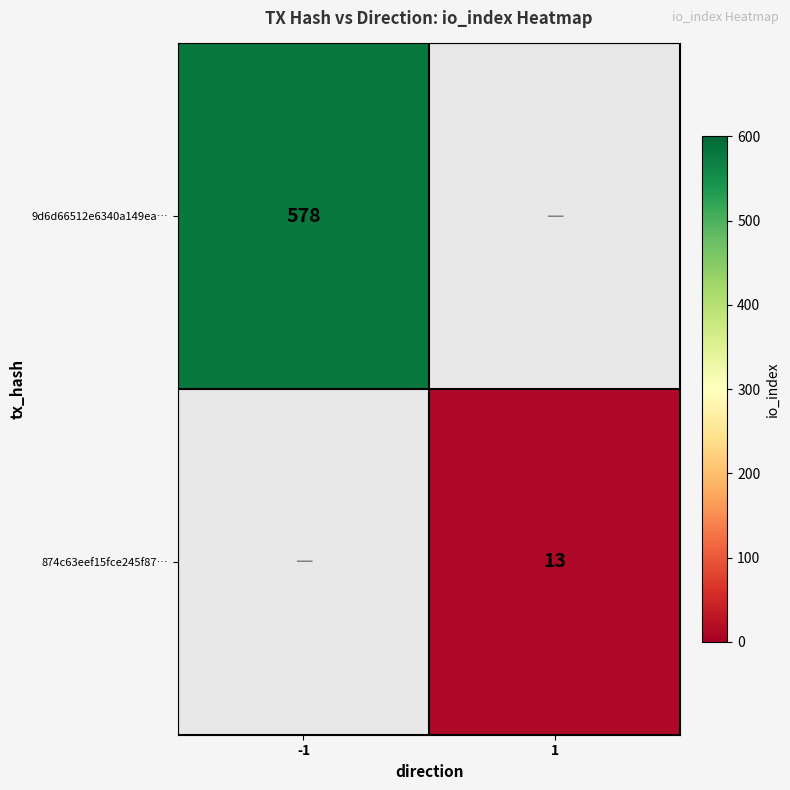

Is the value of 874c63eef15fce245f87… at 1 greater than the value of 9d6d66512e6340a149ea… at -1?

No